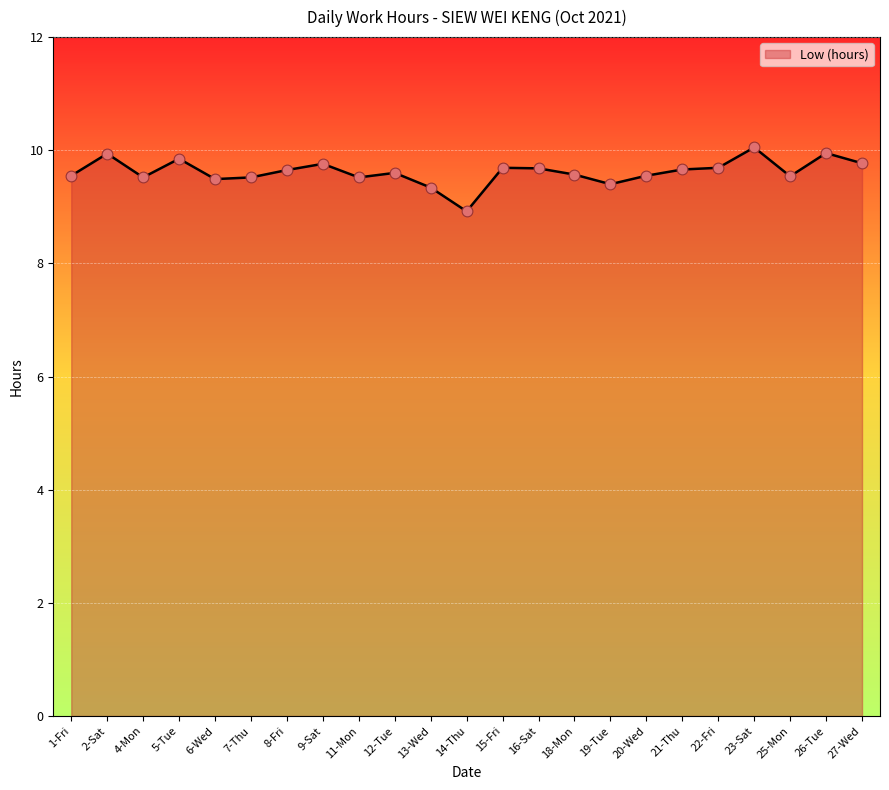

Approximately how many times larger is the value at 27-Wed compared to 5-Tue?

1.0